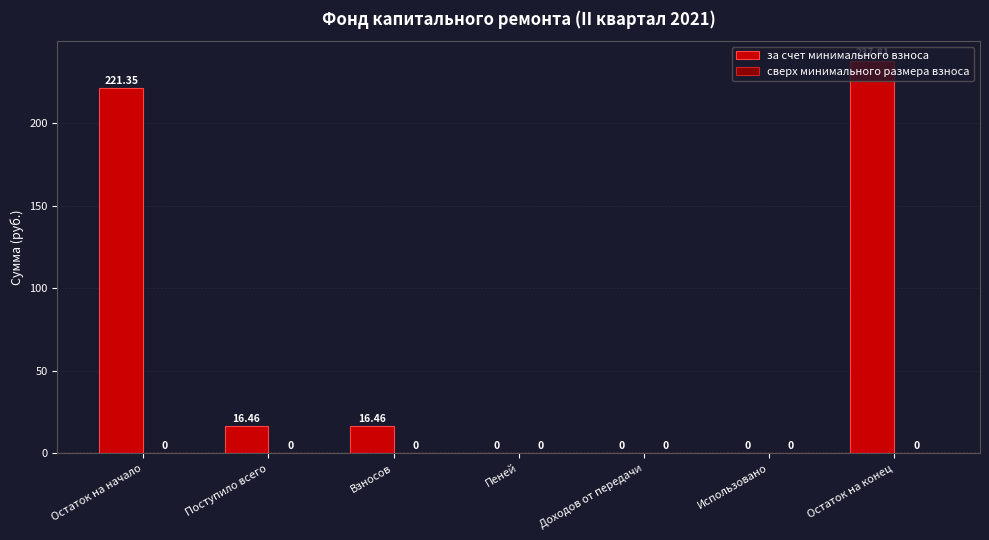

At which label does the data first exceed 16?

Остаток на начало